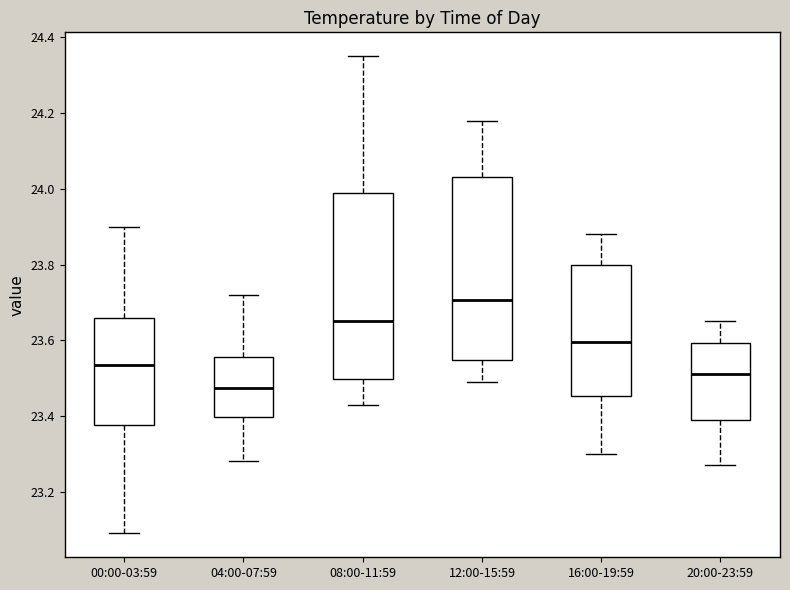

Reading left to right, transcribe this box plot: for each box, give where its median line is, the range the box spans, and where its two whiskers end, as read against the y-axis. The values are not printed on the chart, so give them approximately, as read against the axis.

00:00-03:59: median 23.54, box 23.38 to 23.66, whiskers 23.10 to 23.90
04:00-07:59: median 23.48, box 23.40 to 23.56, whiskers 23.28 to 23.72
08:00-11:59: median 23.66, box 23.50 to 24.00, whiskers 23.44 to 24.36
12:00-15:59: median 23.70, box 23.54 to 24.04, whiskers 23.50 to 24.18
16:00-19:59: median 23.60, box 23.46 to 23.80, whiskers 23.30 to 23.88
20:00-23:59: median 23.52, box 23.40 to 23.60, whiskers 23.28 to 23.66